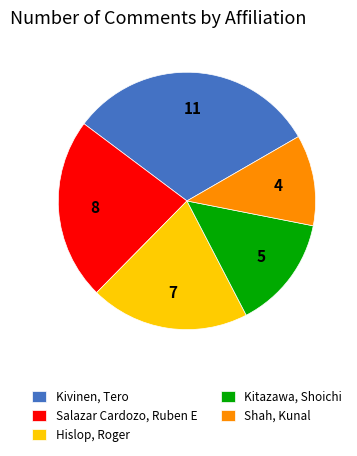

The Kitazawa, Shoichi slice represents 28% of the pie. True or false?

False